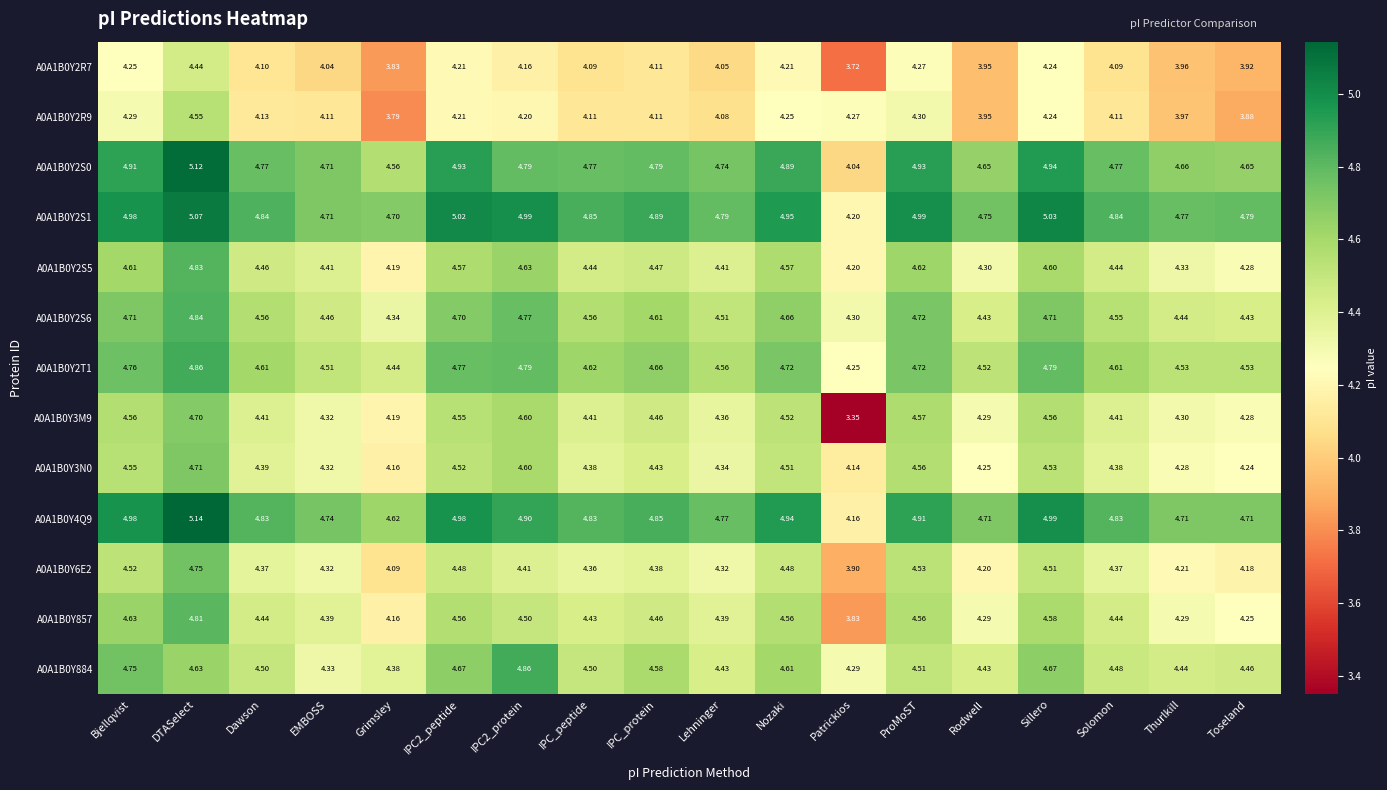

What is the difference between the highest and lowest values at IPC2_protein?

0.8